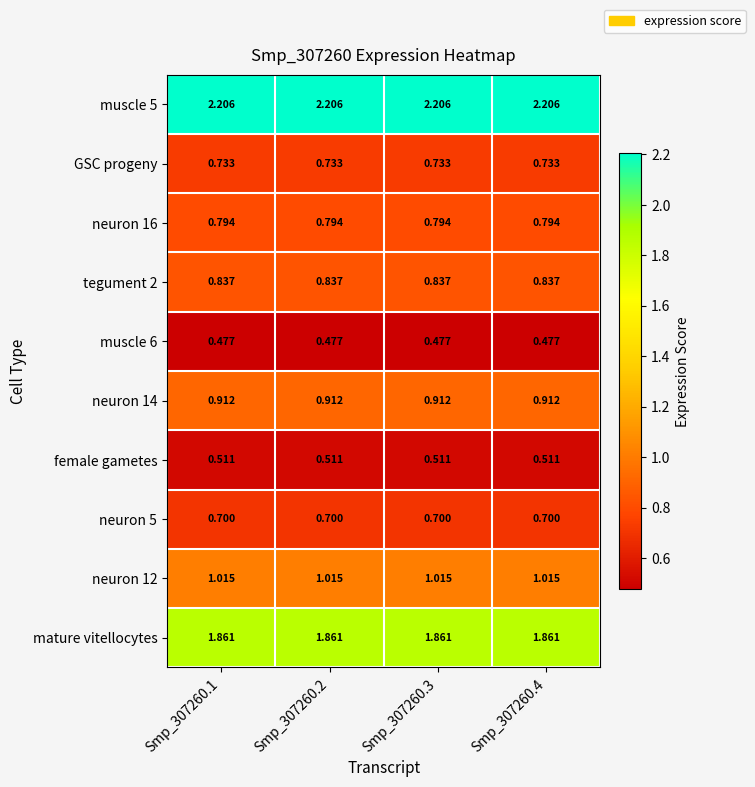

Is the value of neuron 16 at Smp_307260.4 greater than the value of neuron 5 at Smp_307260.1?

Yes